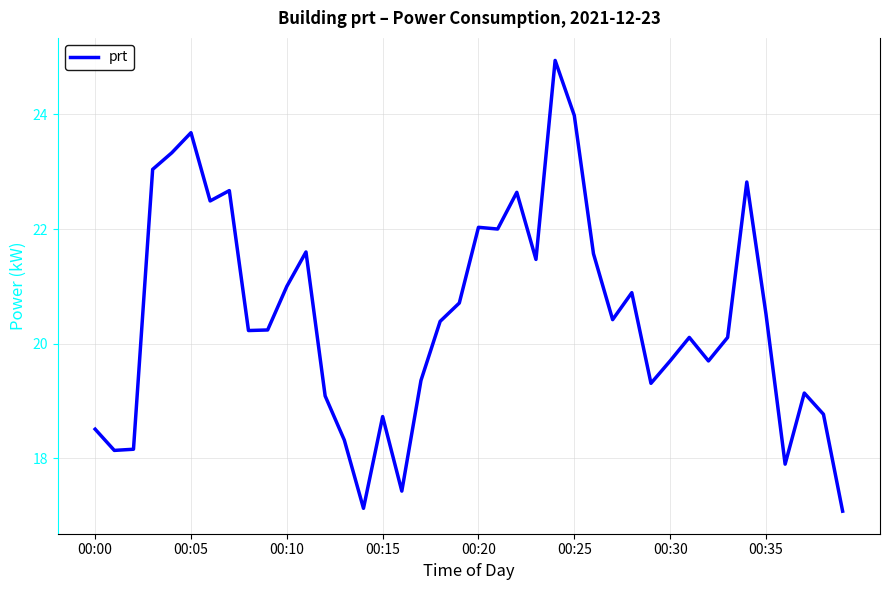

What is the minimum value shown in the chart?

17.1